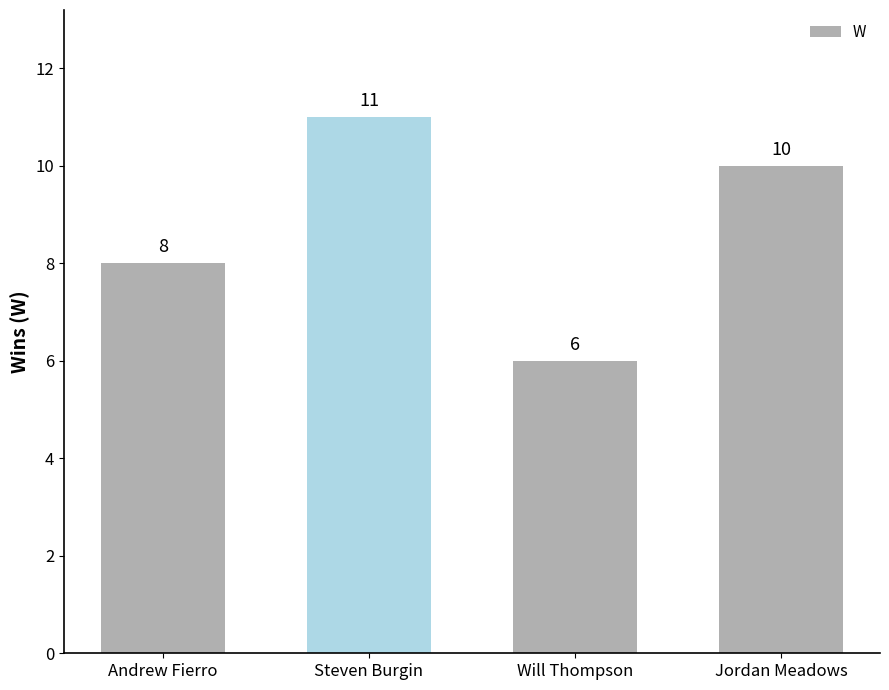

Where is the data nearest to the value 8?

Andrew Fierro